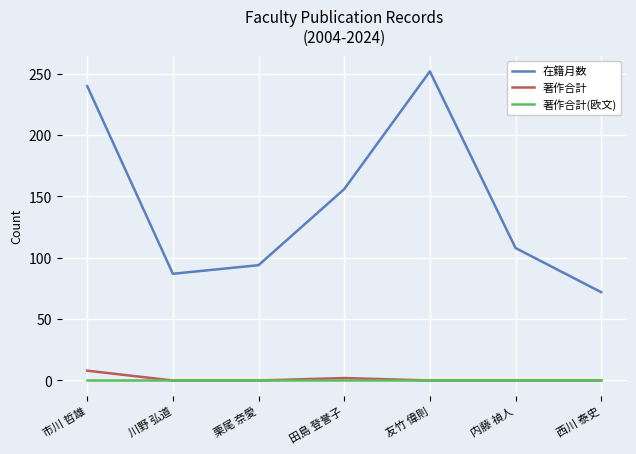

What is the greatest value displayed?

252